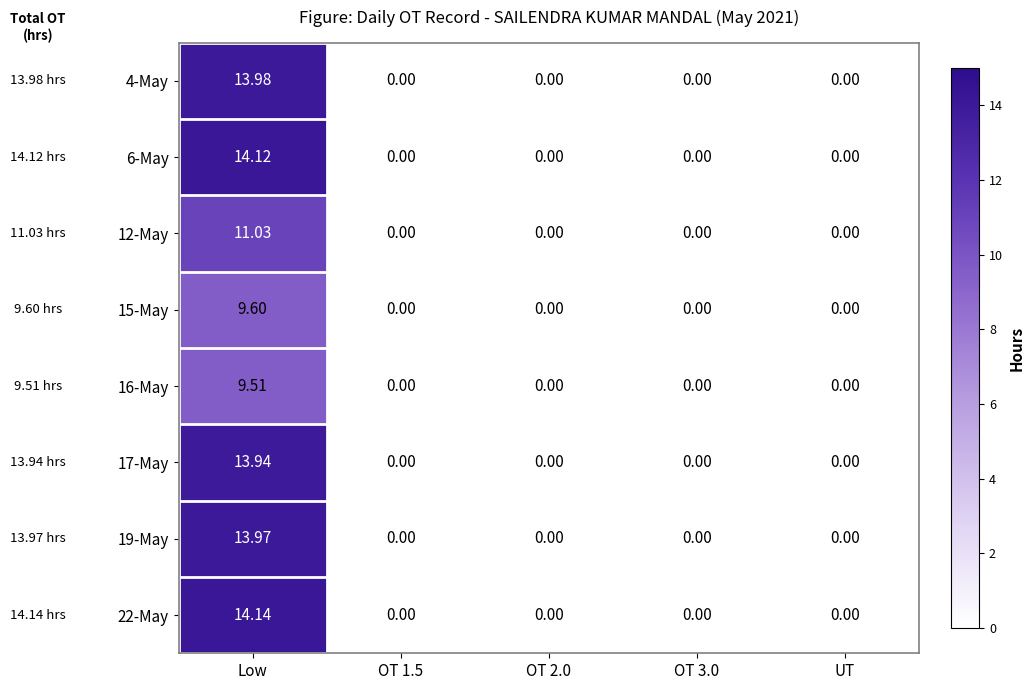

Which category has the highest value in the 22-May series?

Low